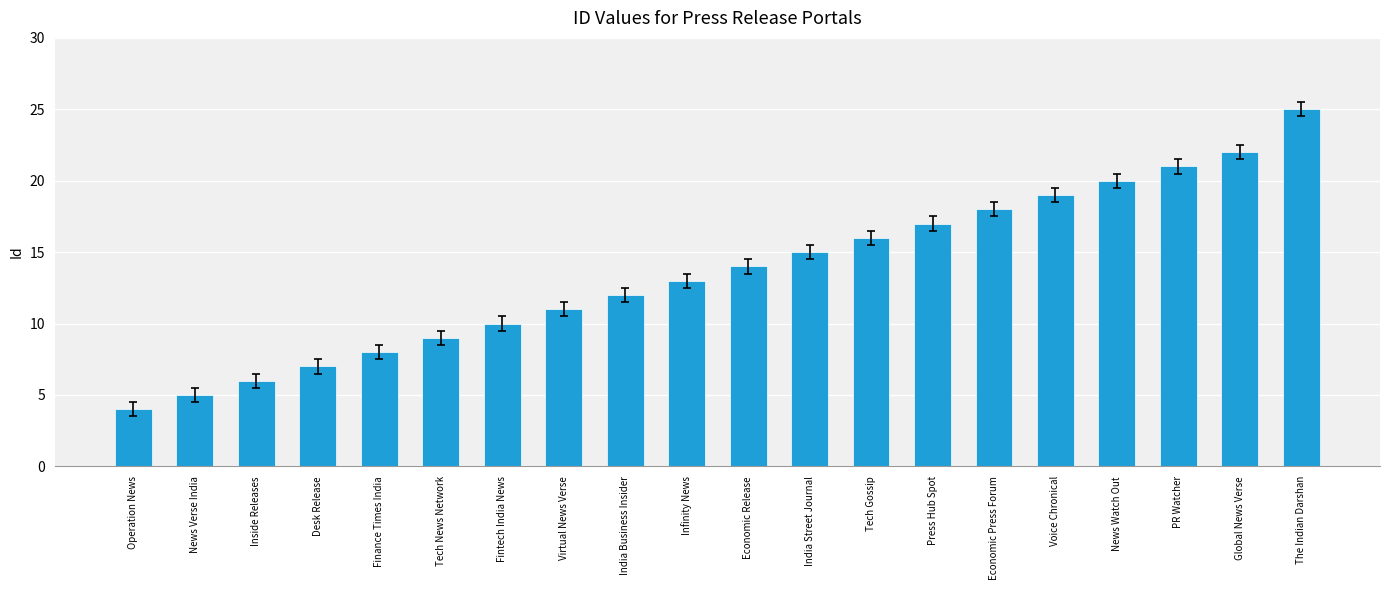

Is it true that the value at Desk Release is 12?

False